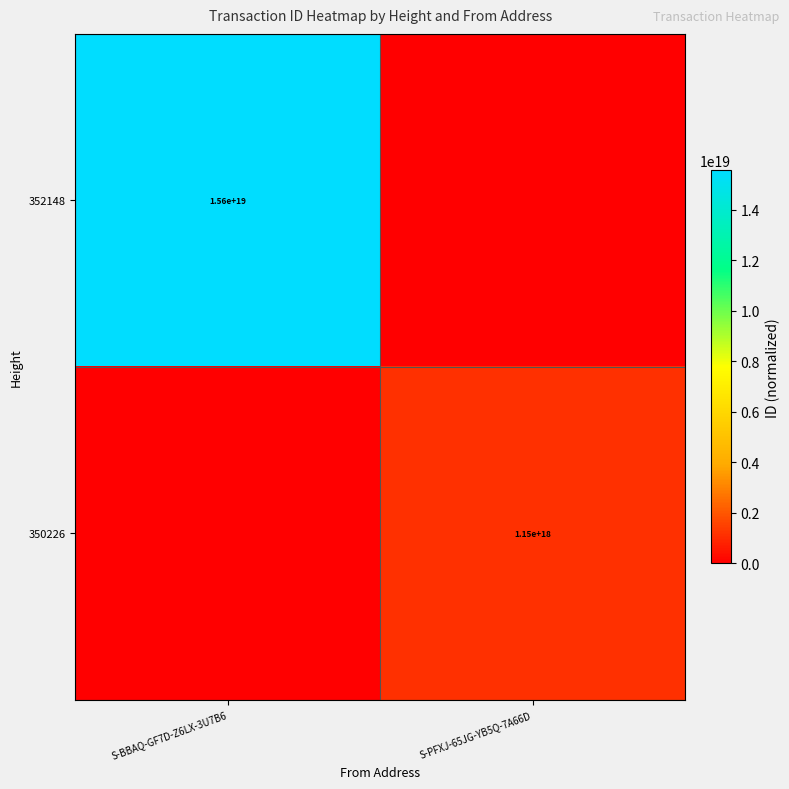

Is the value of 350226 at S-PFXJ-65JG-YB5Q-7A66D greater than the value of 352148 at S-BBAQ-GF7D-Z6LX-3U7B6?

No